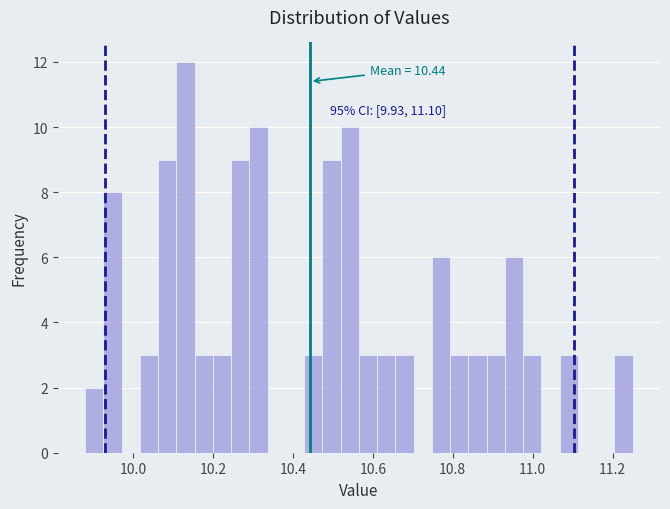

Around what value on the x-axis is the tallest bar? Give the approximate position of its centre, as read against the axis.

10.14